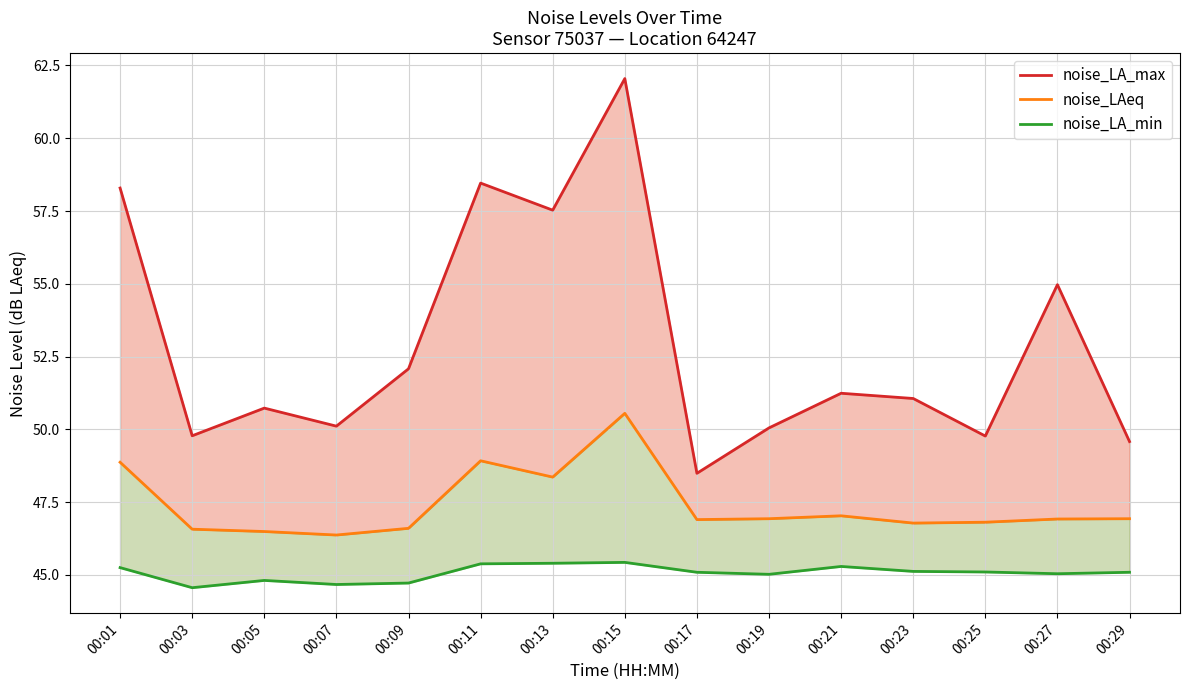

Reading right to left, transcribe all the data shown in this chart.

noise_LA_max: 49.6	55.0	49.8	51.1	51.2	50.0	48.5	62.0	57.5	58.5	52.1	50.1	50.7	49.8	58.3
noise_LAeq: 46.9	46.9	46.8	46.8	47.0	46.9	46.9	50.5	48.4	48.9	46.6	46.4	46.5	46.6	48.9
noise_LA_min: 45.1	45.0	45.1	45.1	45.3	45.0	45.1	45.4	45.4	45.4	44.7	44.7	44.8	44.6	45.2